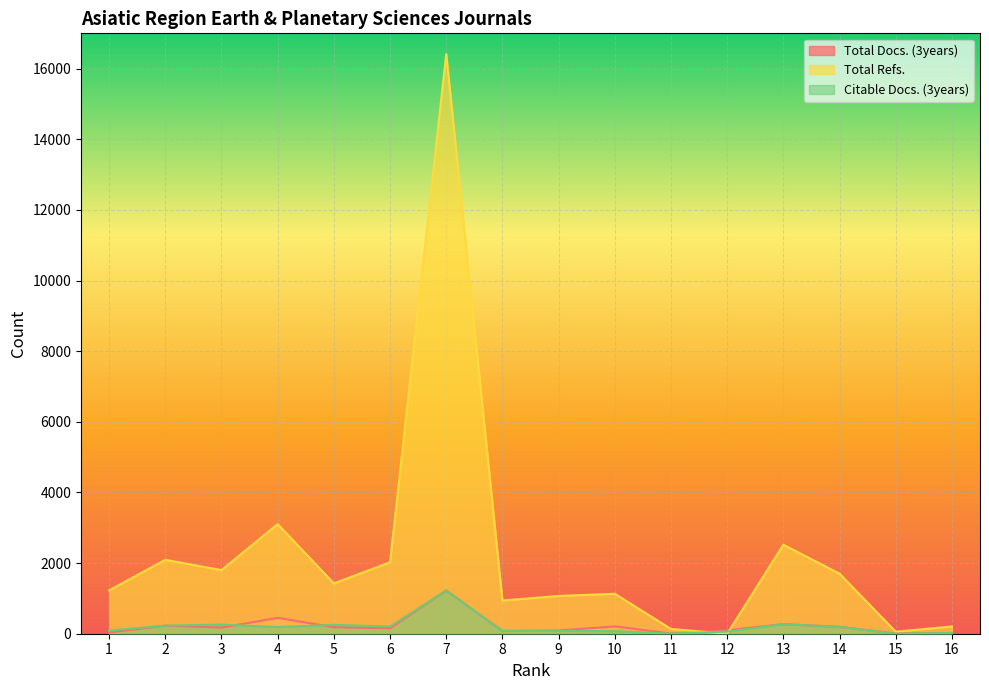

Where is the first local maximum for Total Refs.?

2